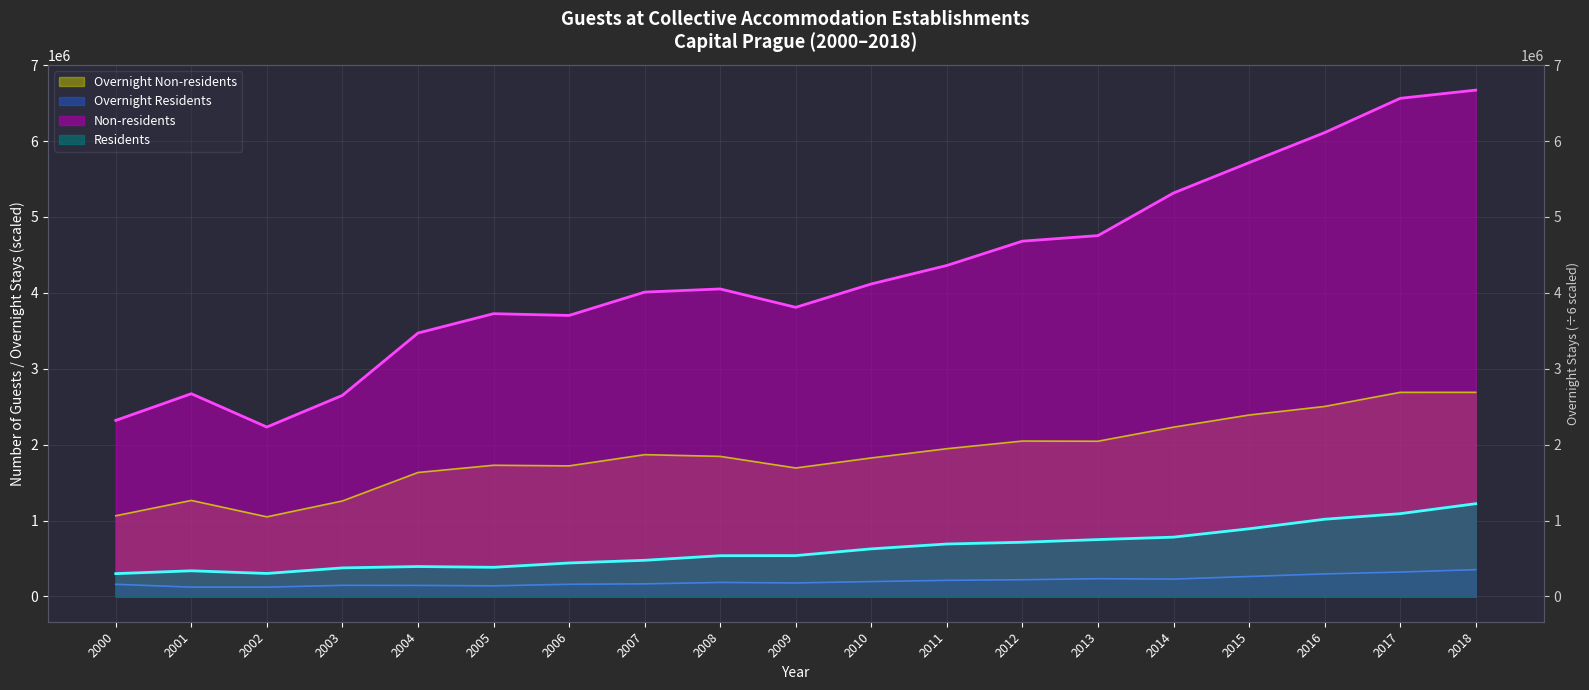

Which category has the lowest value in the Residents series?

2000